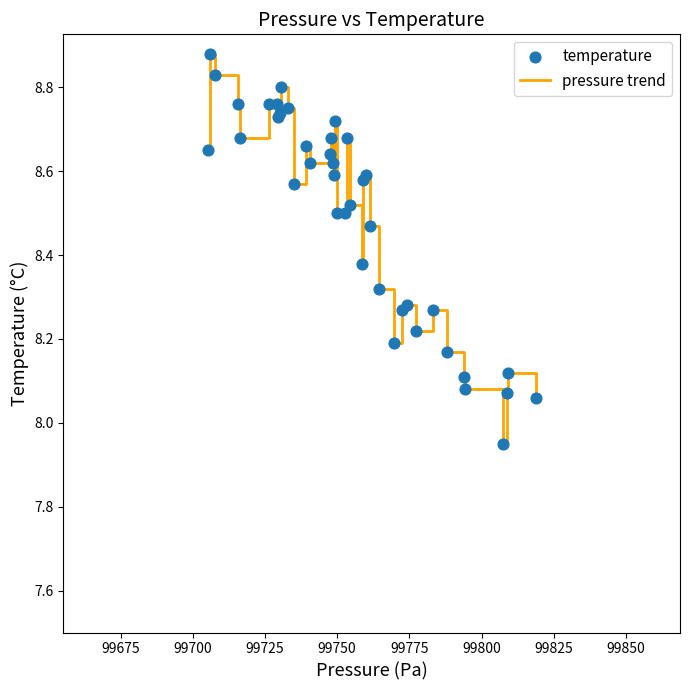

What is the difference between the maximum and minimum values?

0.9